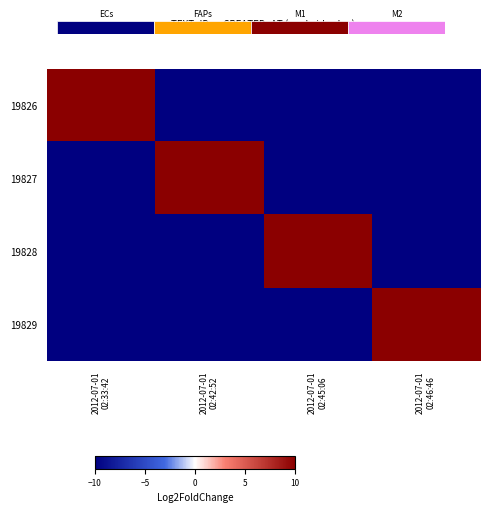

Reading right to left, transcribe all the data shown in this chart.

19826: 2012-07-01
02:46:46=-10	2012-07-01
02:45:06=-10	2012-07-01
02:42:52=-10	2012-07-01
02:33:42=10
19827: 2012-07-01
02:46:46=-10	2012-07-01
02:45:06=-10	2012-07-01
02:42:52=10	2012-07-01
02:33:42=-10
19828: 2012-07-01
02:46:46=-10	2012-07-01
02:45:06=10	2012-07-01
02:42:52=-10	2012-07-01
02:33:42=-10
19829: 2012-07-01
02:46:46=10	2012-07-01
02:45:06=-10	2012-07-01
02:42:52=-10	2012-07-01
02:33:42=-10